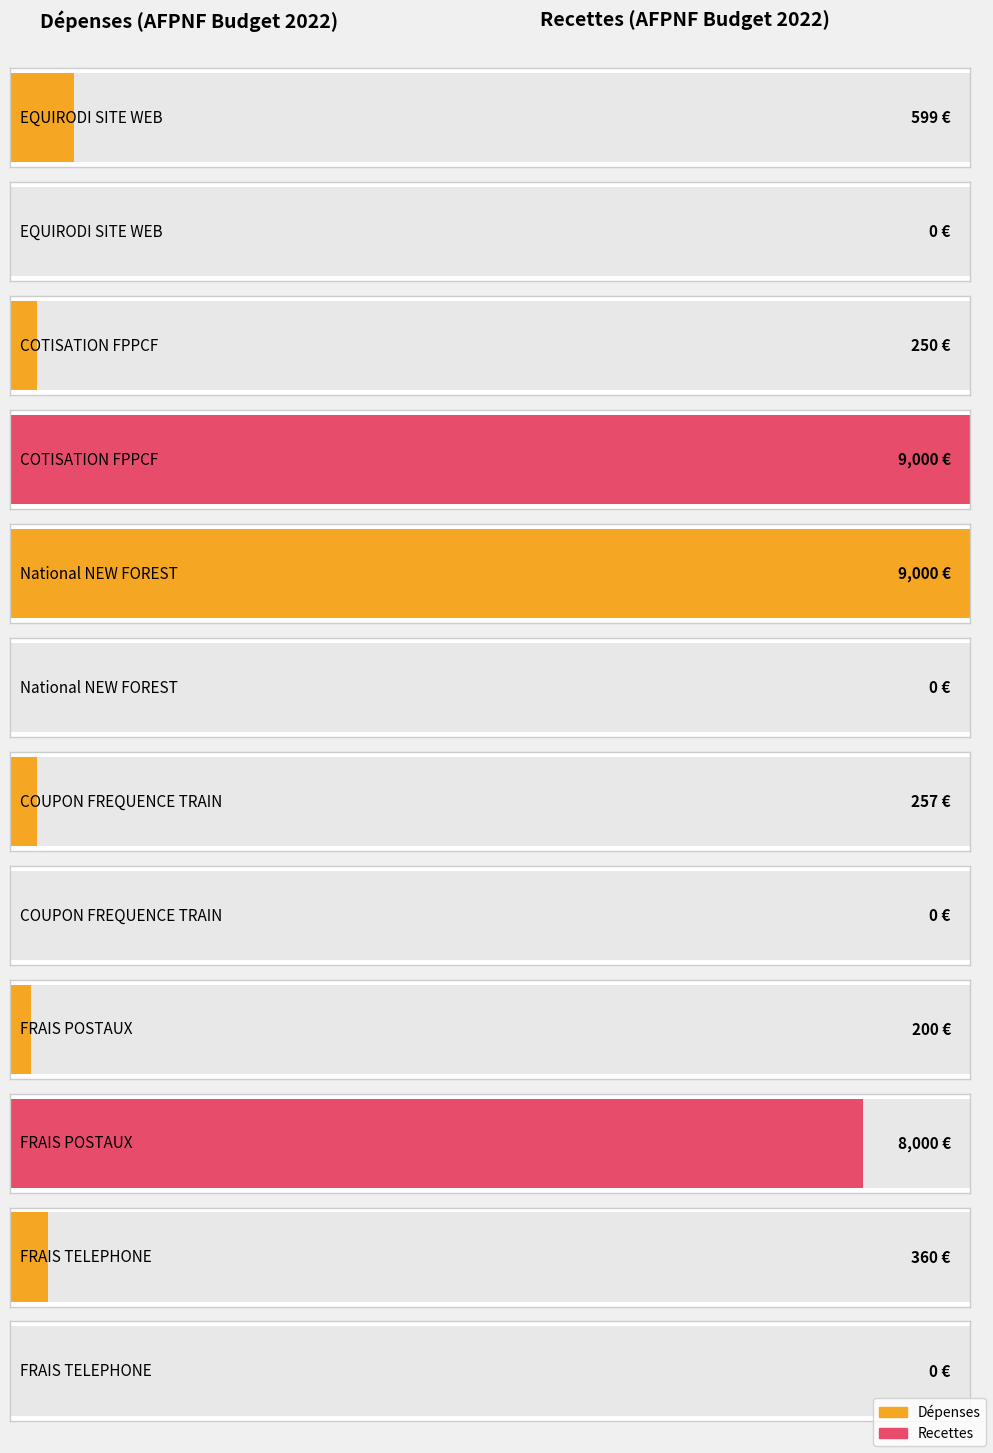

What position from the right is EQUIRODI SITE WEB?

12